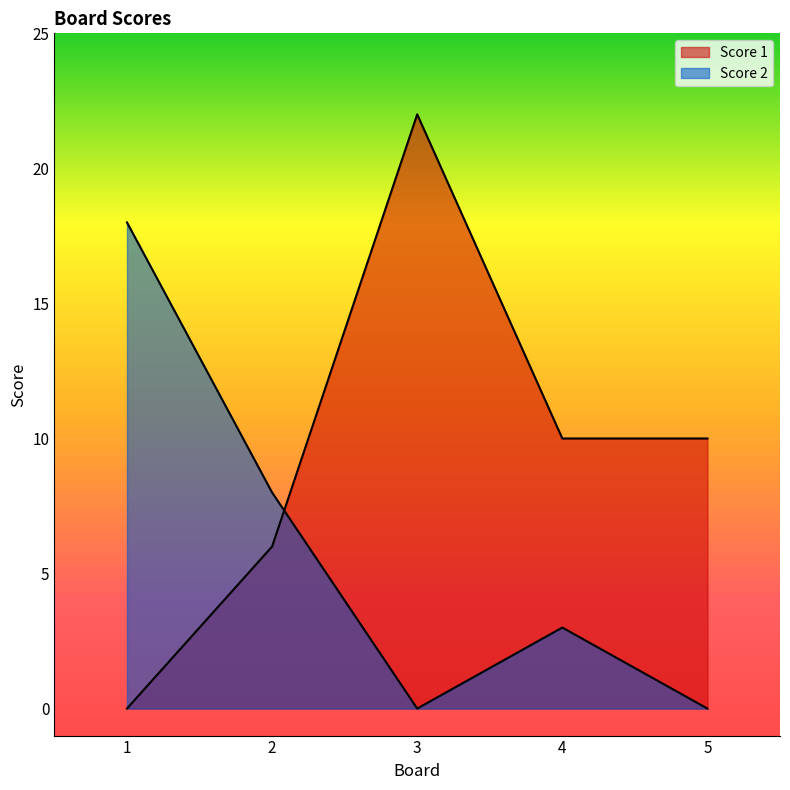

Is the value of Score 2 at 3 greater than the value of Score 1 at 3?

No